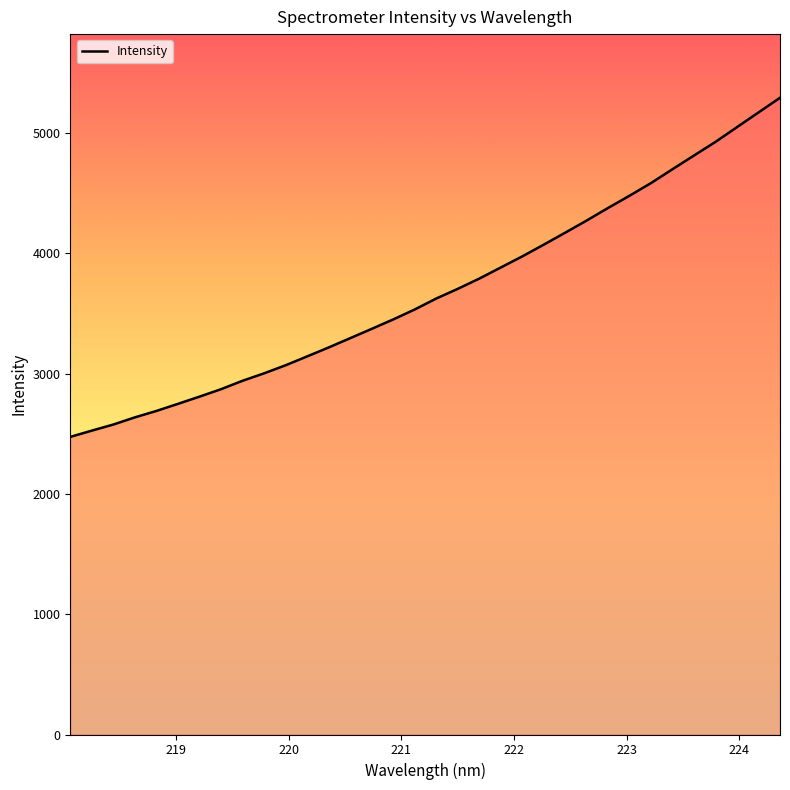

What is the maximum value shown in the chart?

5292.0